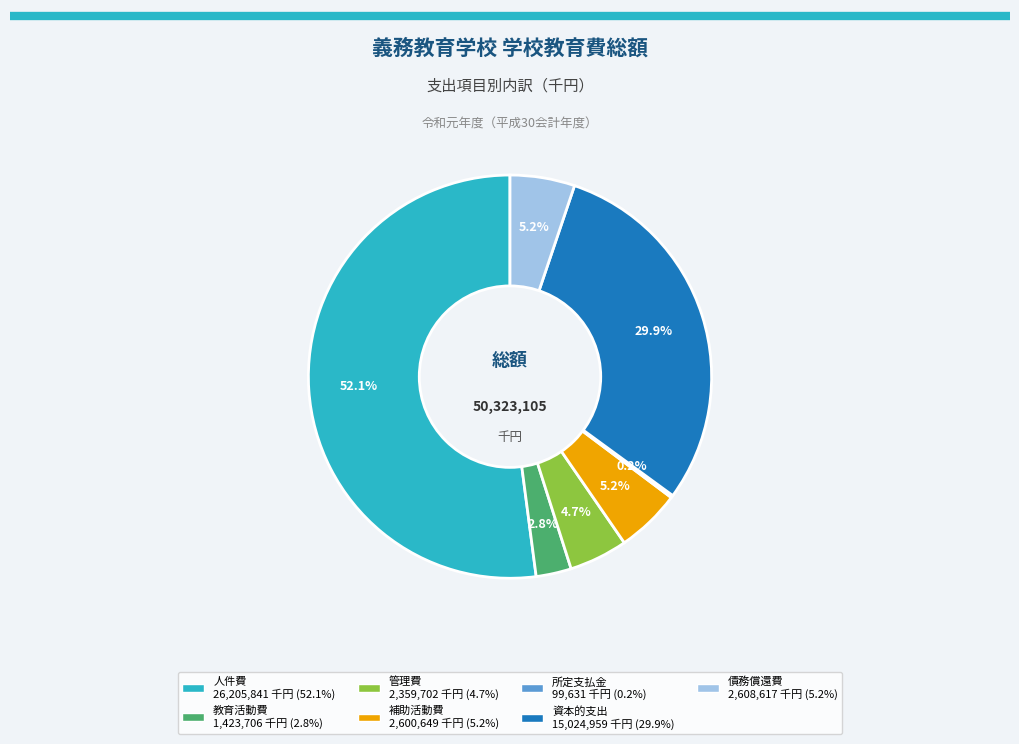

What is the largest slice in the pie chart?

人件費